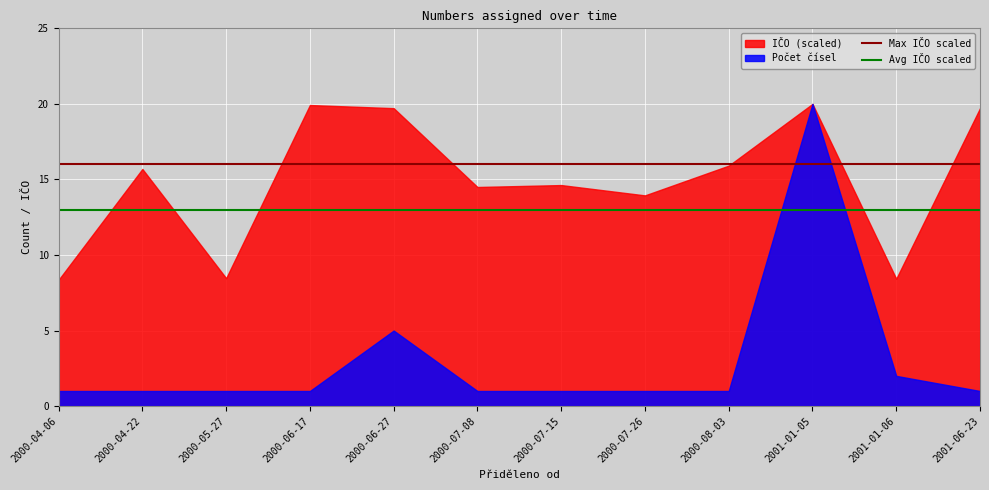

How many categories are shown in the chart?

12